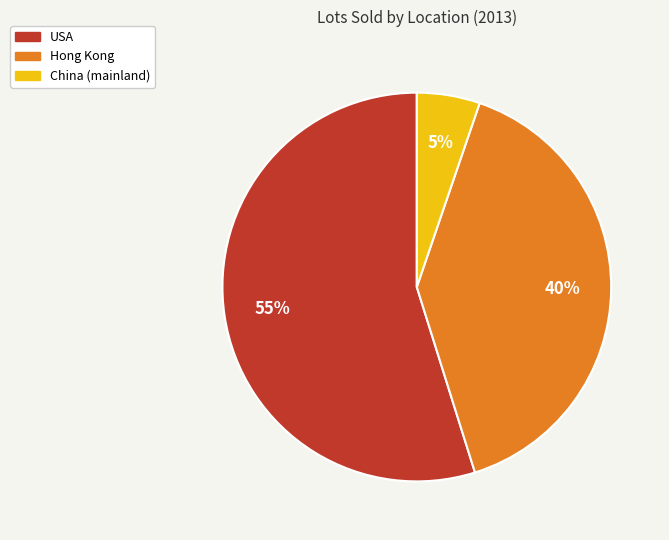

To the nearest percent, what is the average slice percentage?

33%